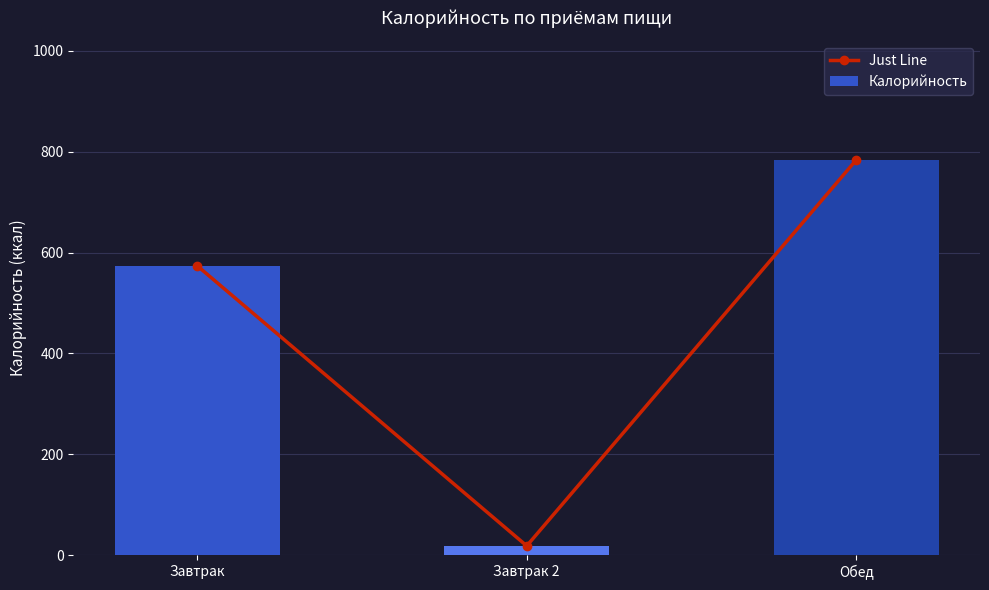

What is the greatest value displayed?

784.0